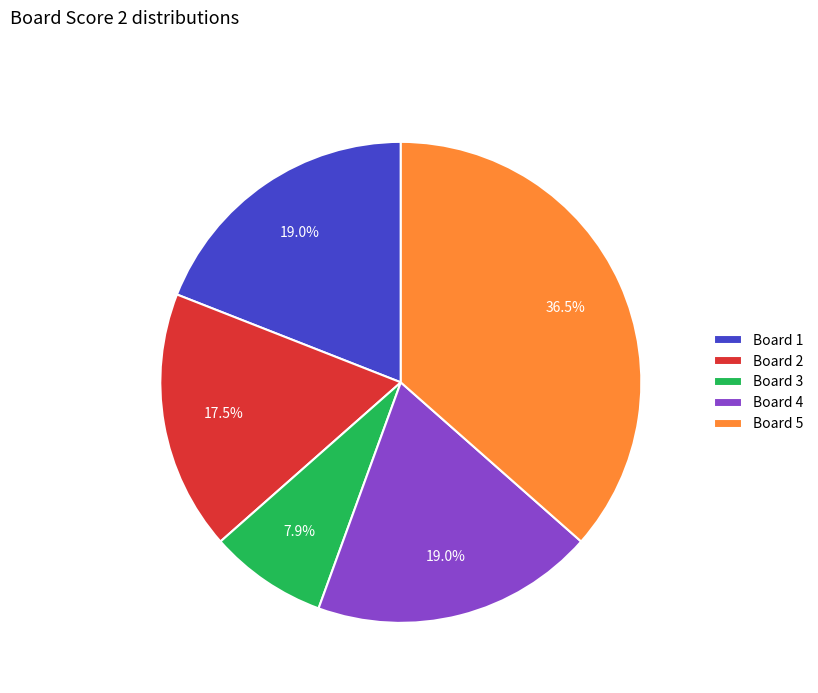

How much of the chart is everything except Board 1?

81.0%